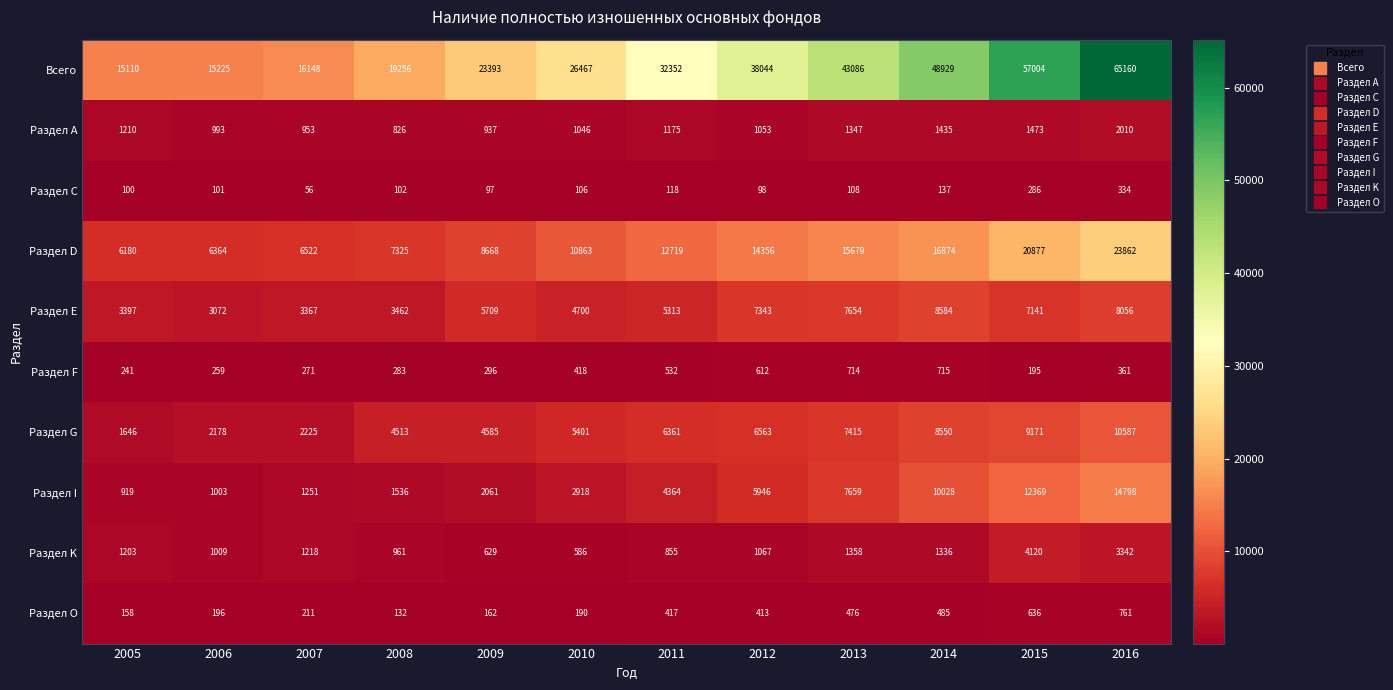

Rank the series by their maximum value, from highest to lowest.

Всего, Раздел D, Раздел I, Раздел G, Раздел Е, Раздел K, Раздел А, Раздел O, Раздел F, Раздел С